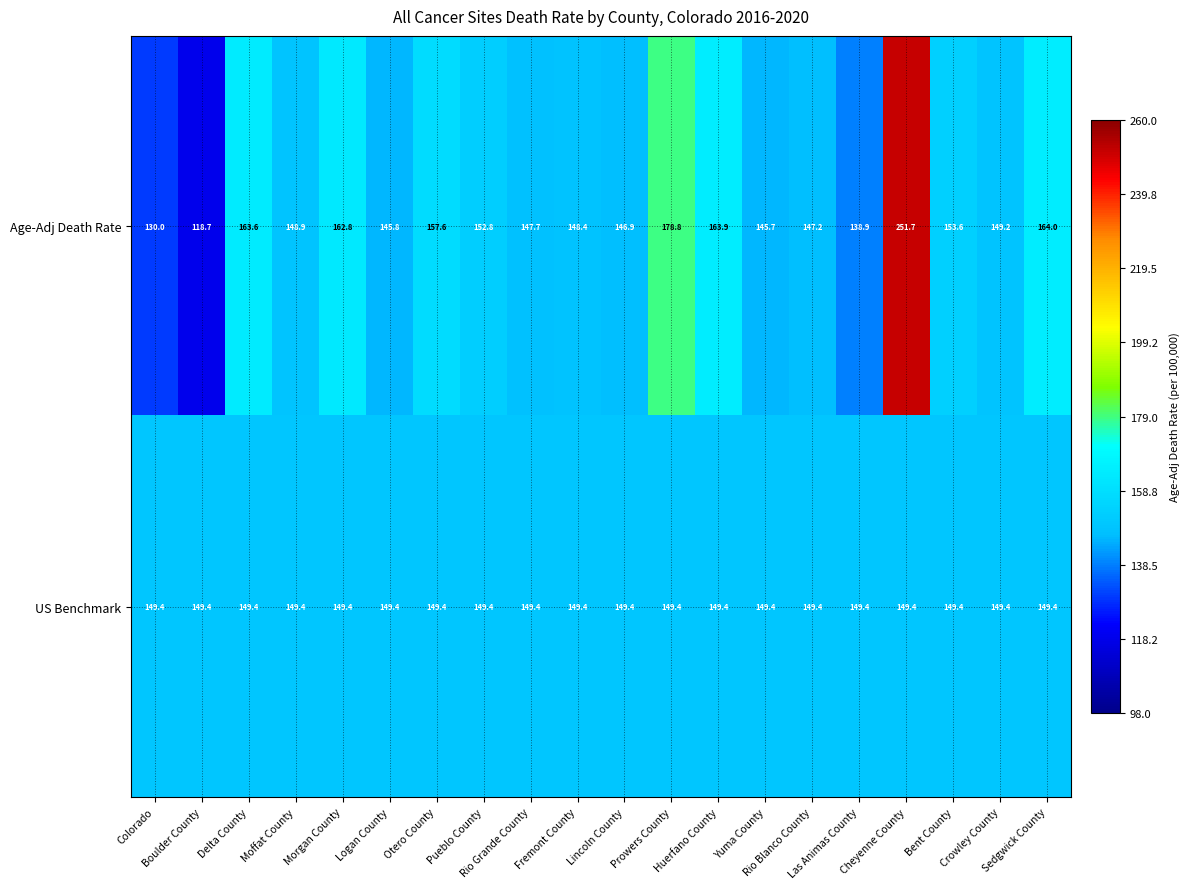

What is the maximum value shown in the chart?

251.7